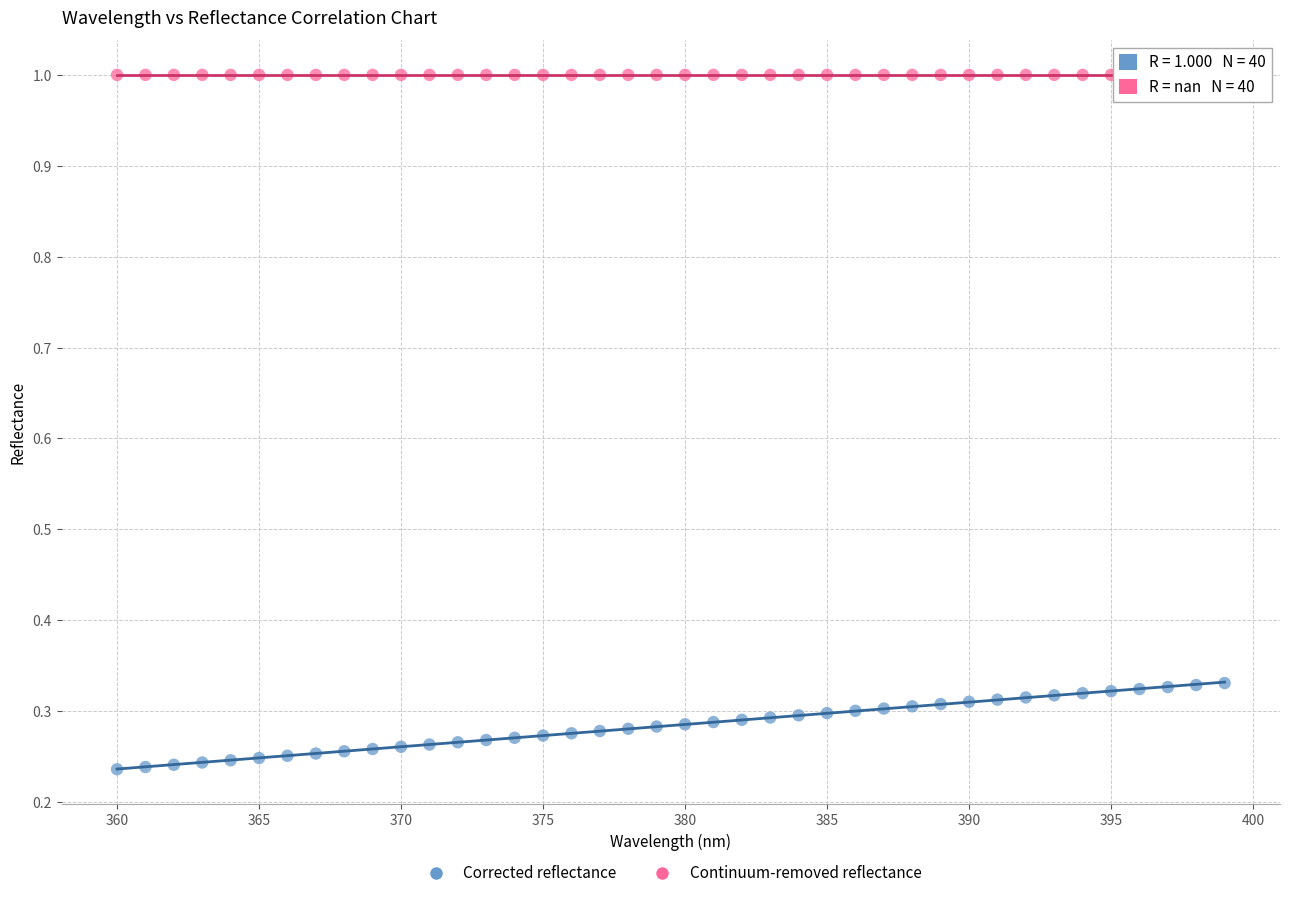

Which series reaches the minimum Y coordinate?

Corrected reflectance